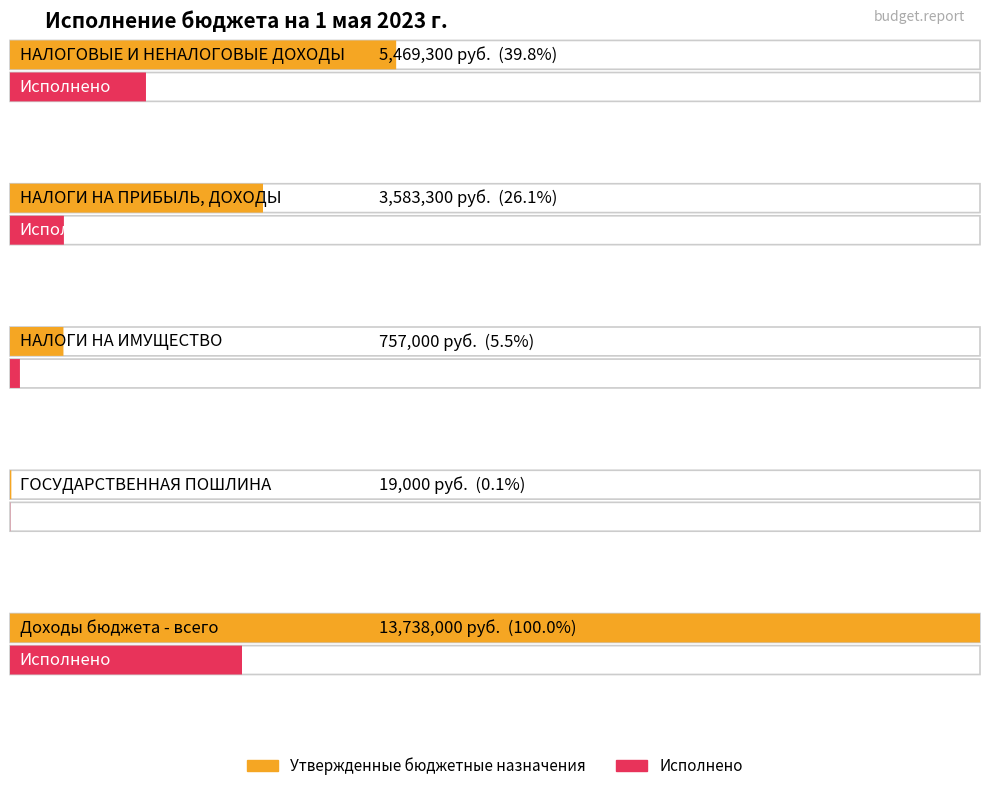

Which series has the largest range (max minus min)?

Утвержденные бюджетные назначения